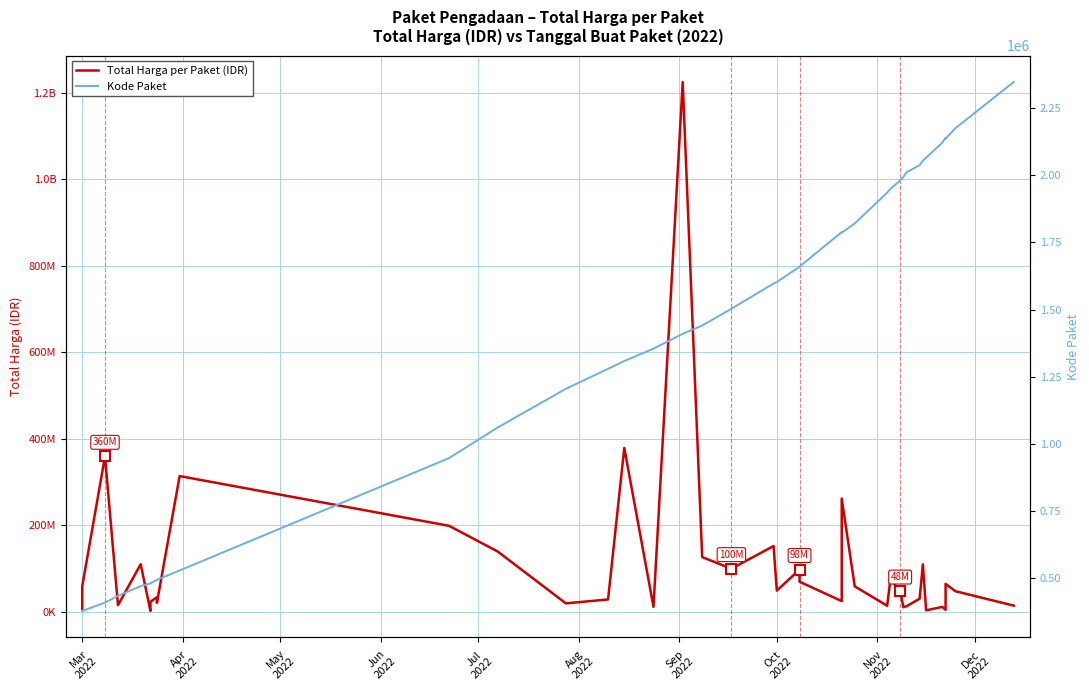

What are all the series names shown in the legend?

Total Harga per Paket (IDR), Kode Paket